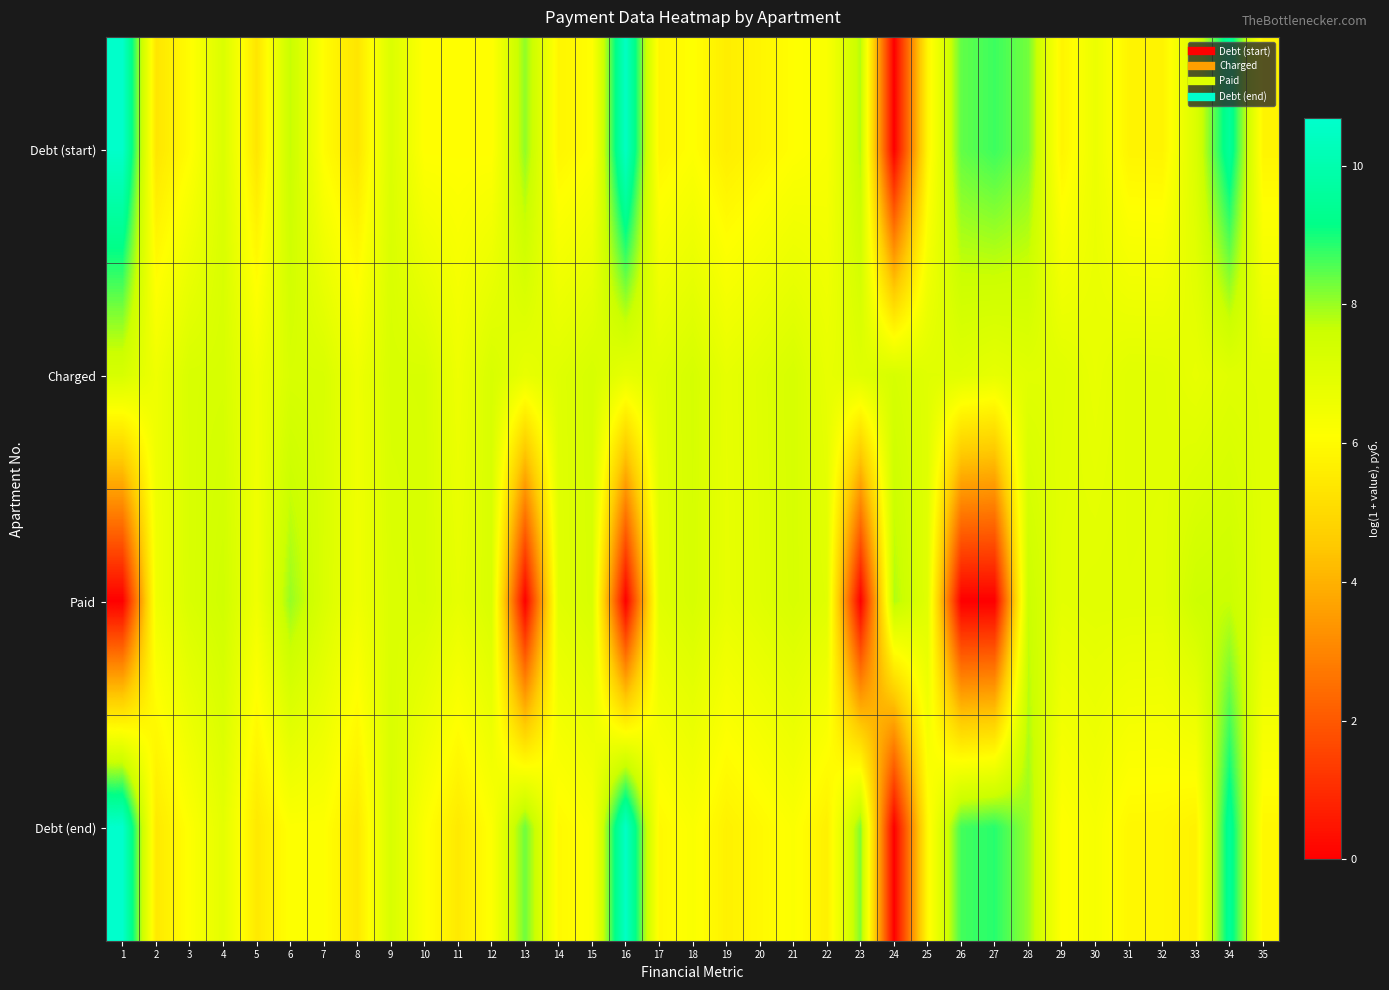

Between 10 and 2, which is larger?

10